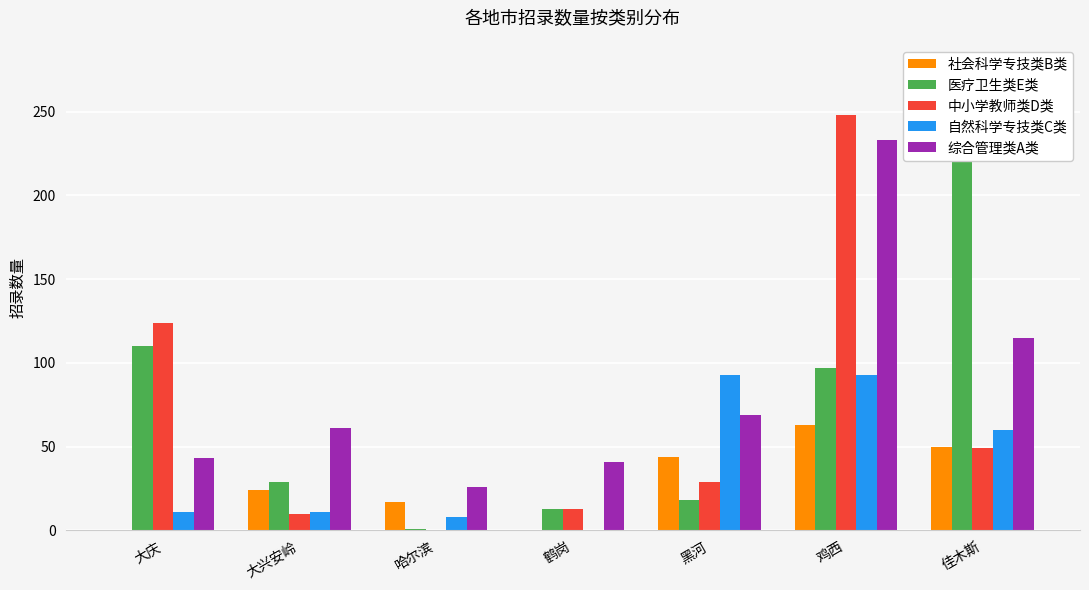

Which has a higher value, 佳木斯 or 鹤岗?

佳木斯